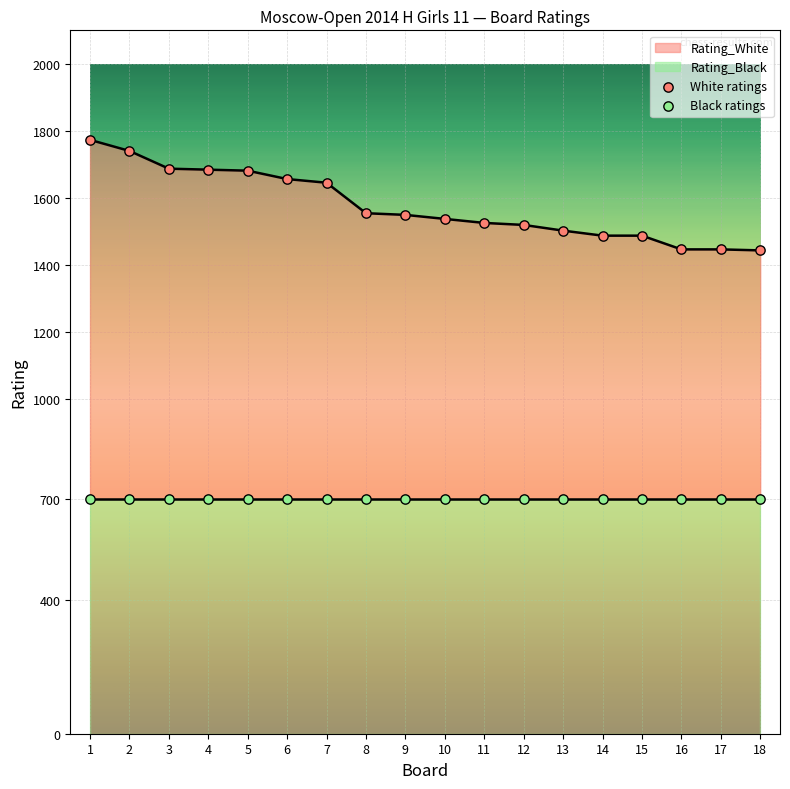

What is the lowest value of the Rating_White series?

1443